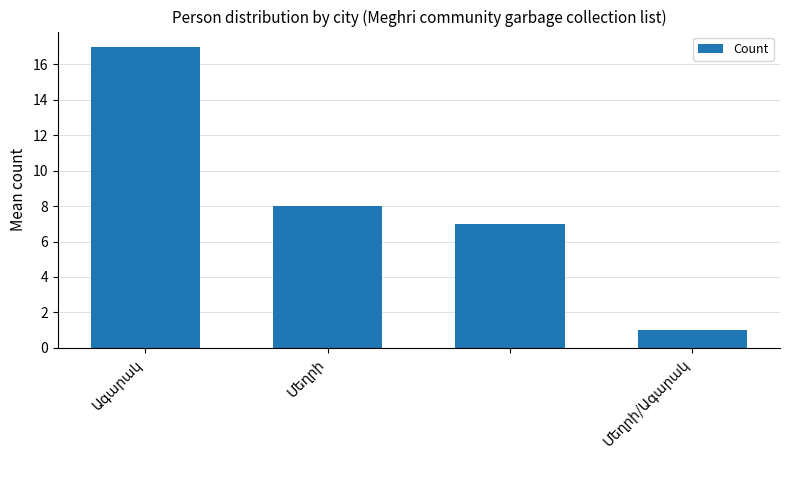

How many bars are there in total?

4